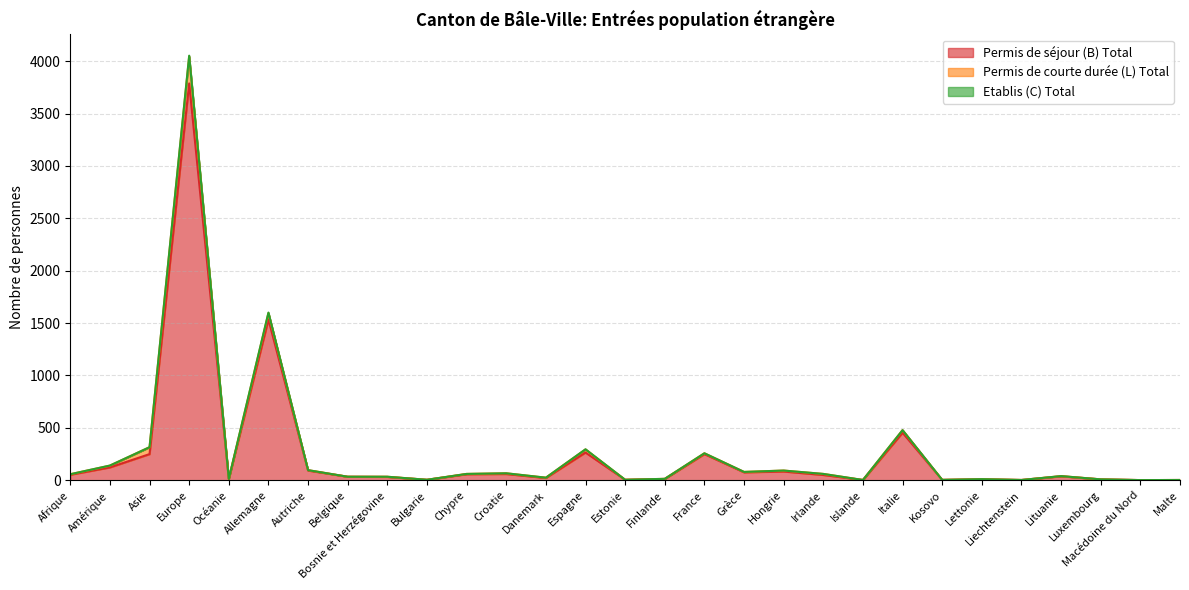

What are all the series names shown in the legend?

Permis de séjour (B) Total, Permis de courte durée (L) Total, Etablis (C) Total